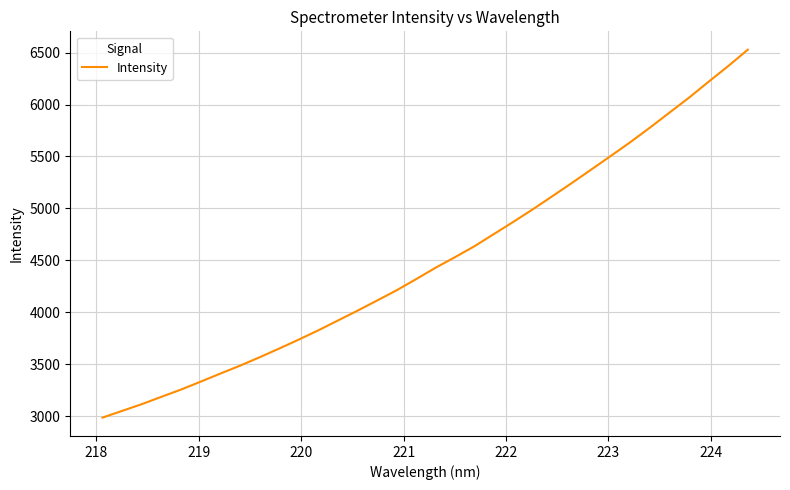

What is the smallest value displayed?

2985.2